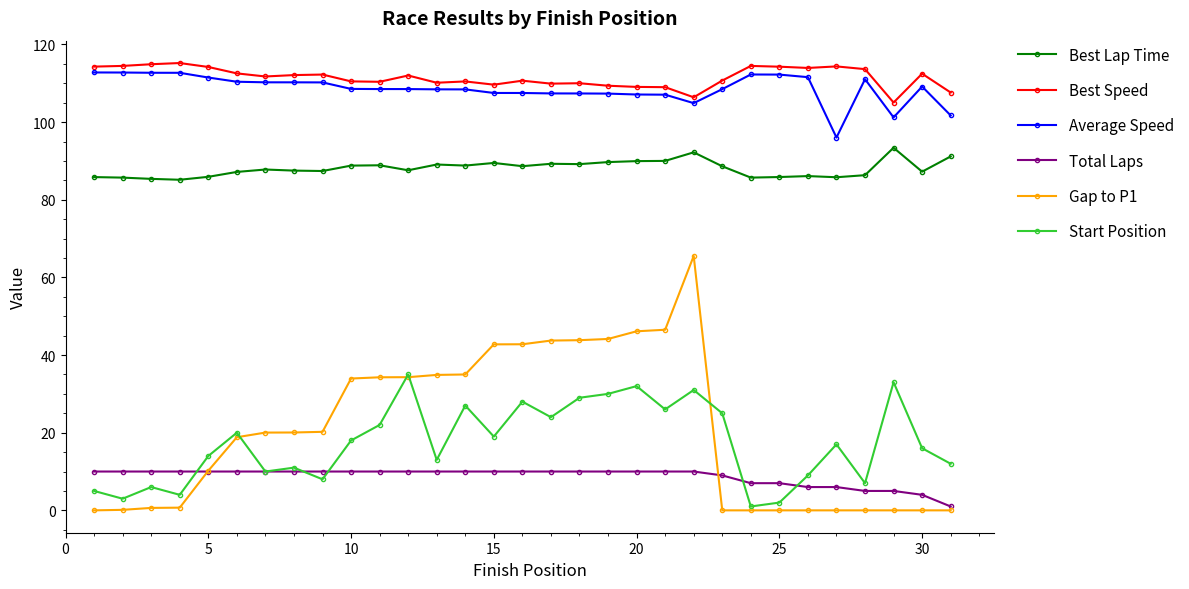

What is the sum of all Total Laps values?

270.0